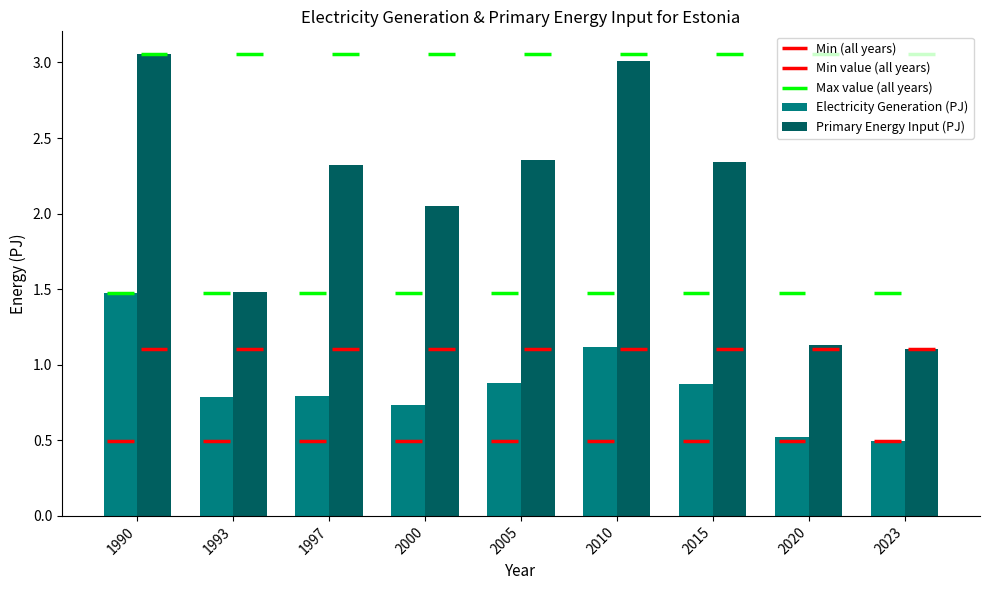

Reading left to right, list all the values displayed in this chart.

Electricity Generation (PJ): 1990=1.5	1993=0.8	1997=0.8	2000=0.7	2005=0.9	2010=1.1	2015=0.9	2020=0.5	2023=0.5
Primary Energy Input (PJ): 1990=3.1	1993=1.5	1997=2.3	2000=2.1	2005=2.4	2010=3.0	2015=2.3	2020=1.1	2023=1.1